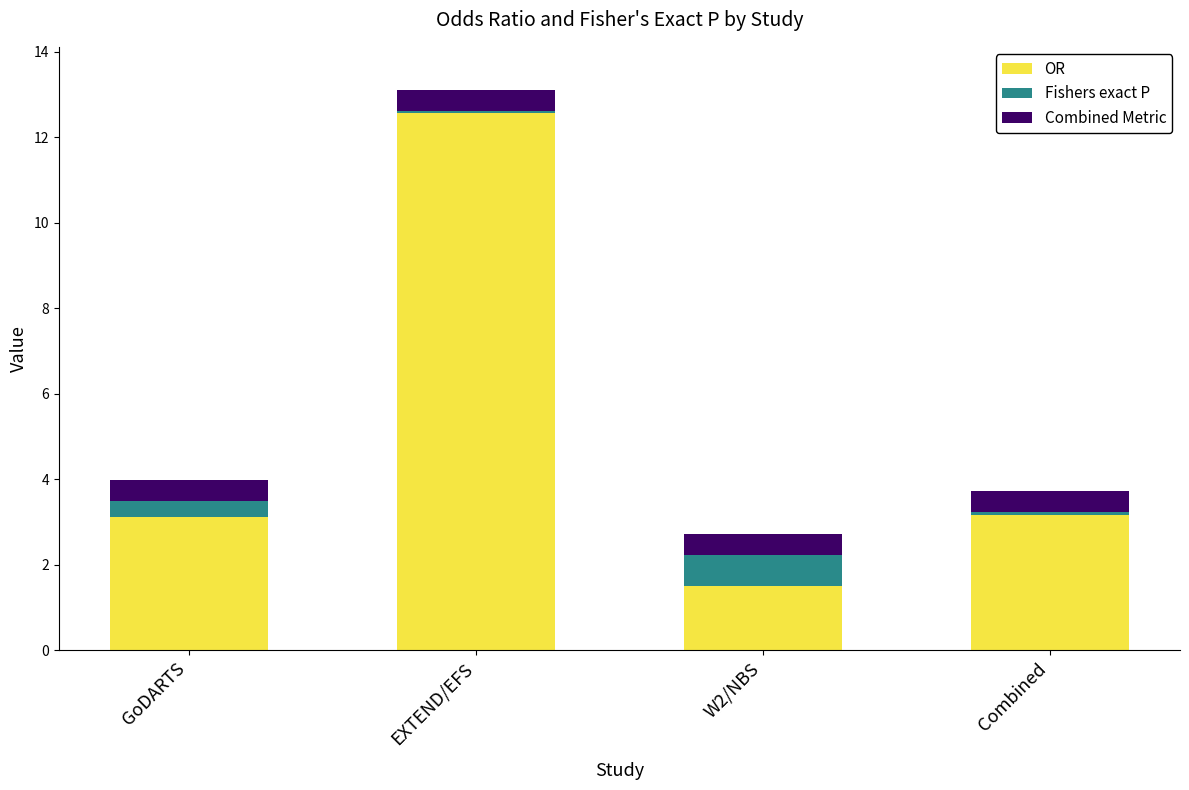

What is the sum of all OR values?

20.4